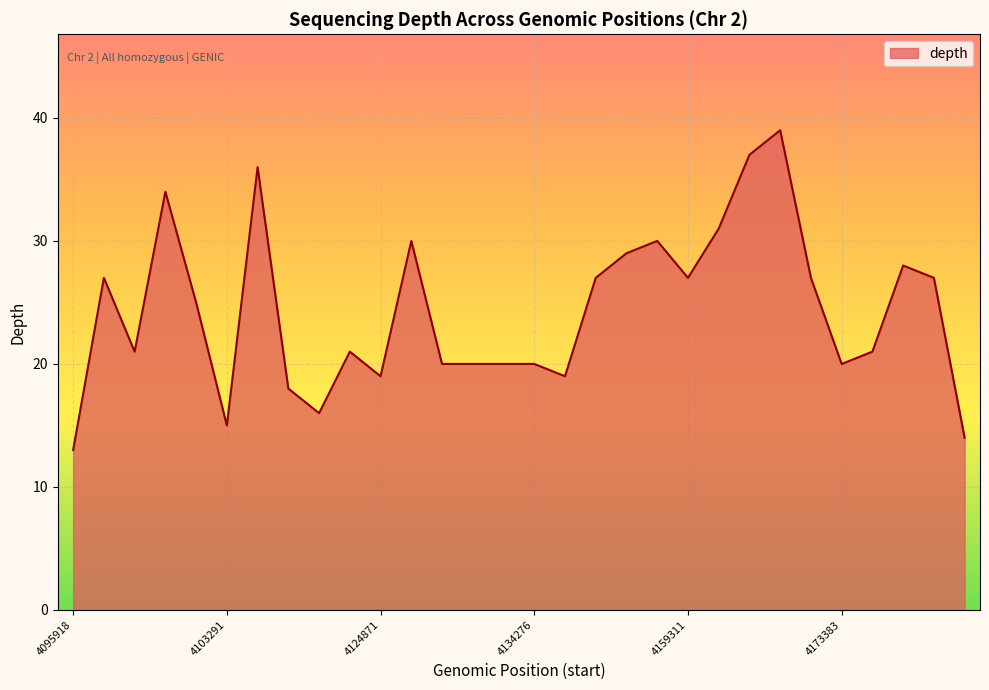

What is the minimum value shown in the chart?

13